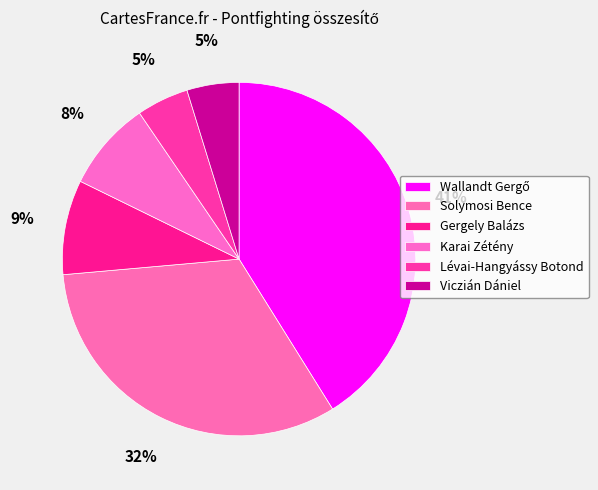

How many slices are in this pie chart?

6